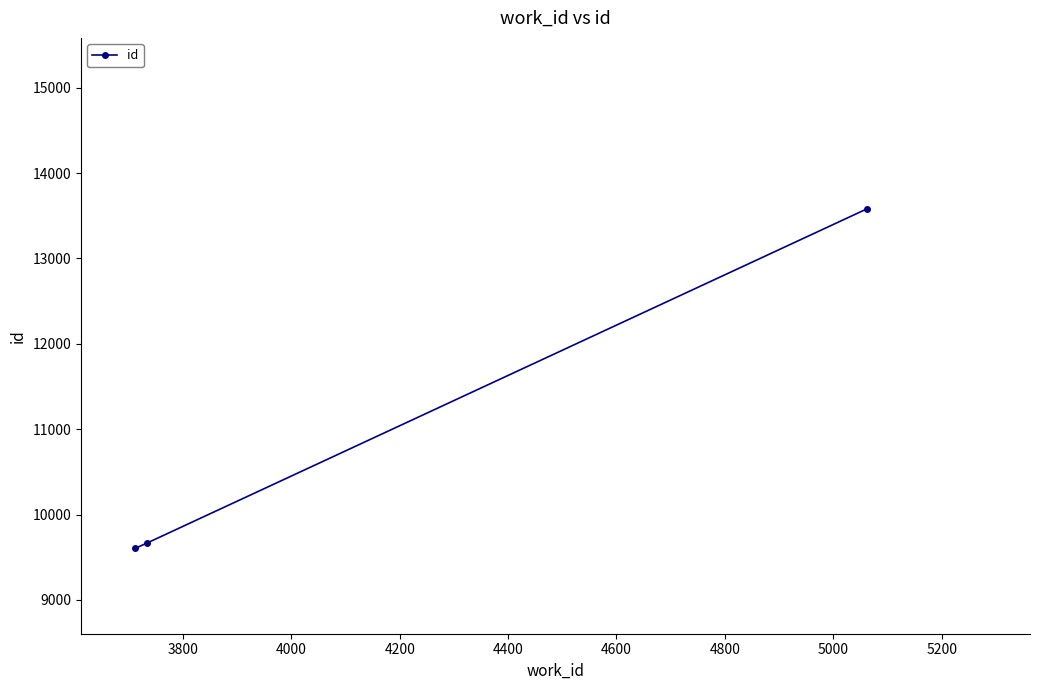

What is the value of the 1st point from the left?

9604